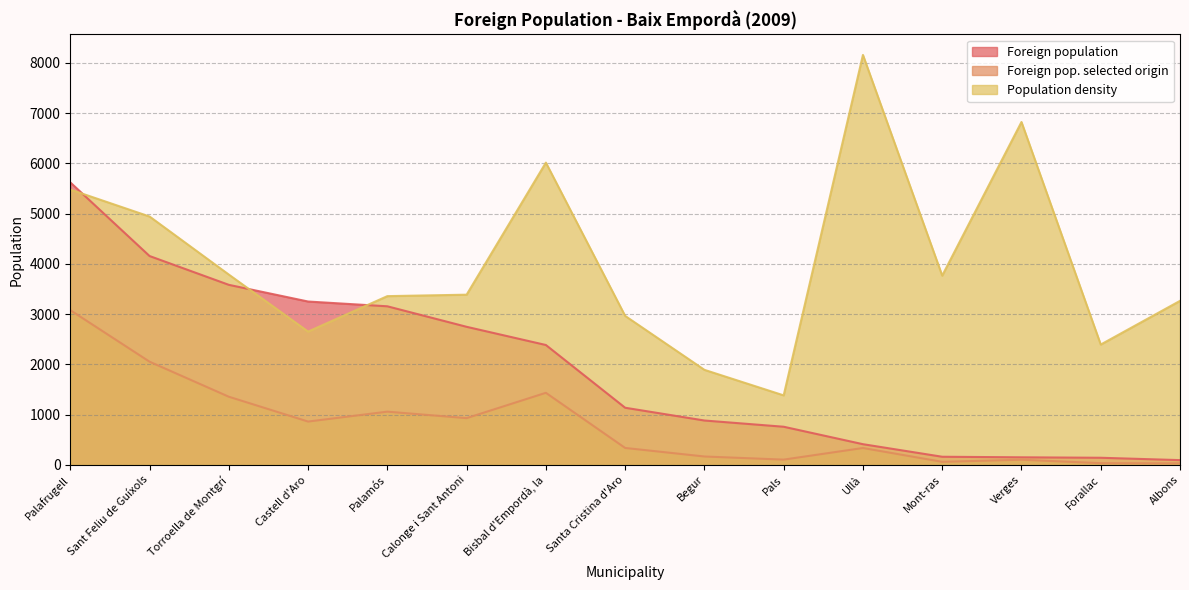

How many lines are shown in the chart?

3